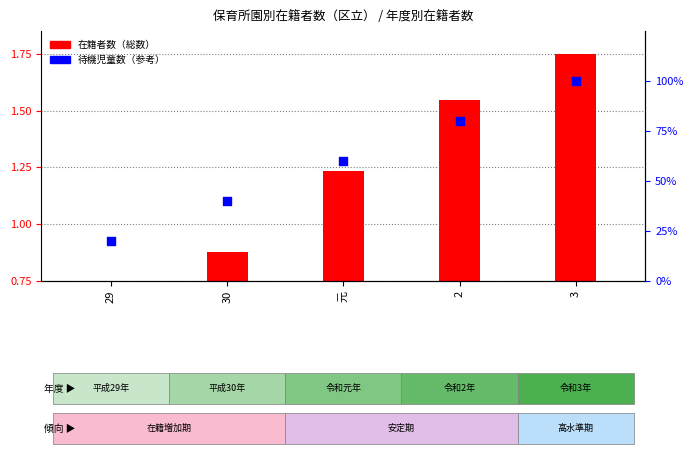

What is the change in value from 30 to 3?

+60